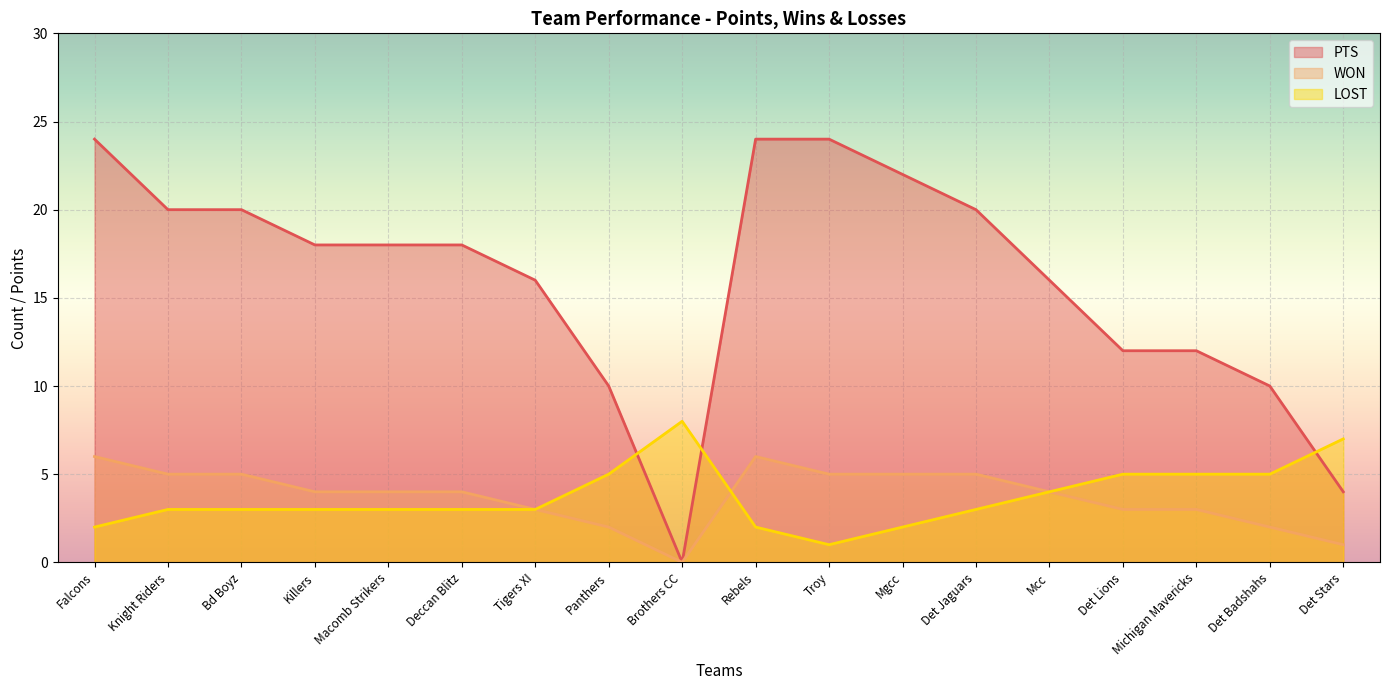

True or false: PTS and WON intersect in this chart.

False